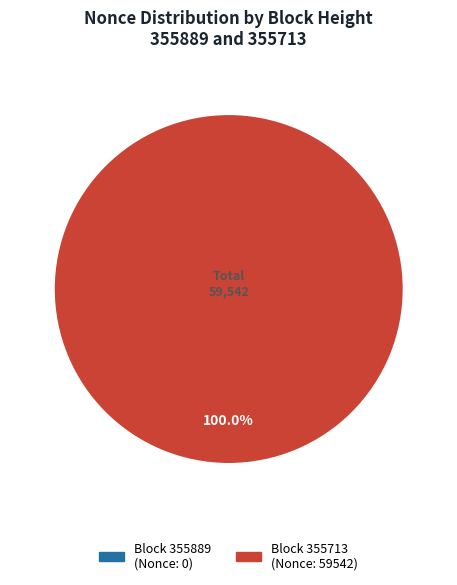

Rank the categories by value from highest to lowest.

355713, 355889